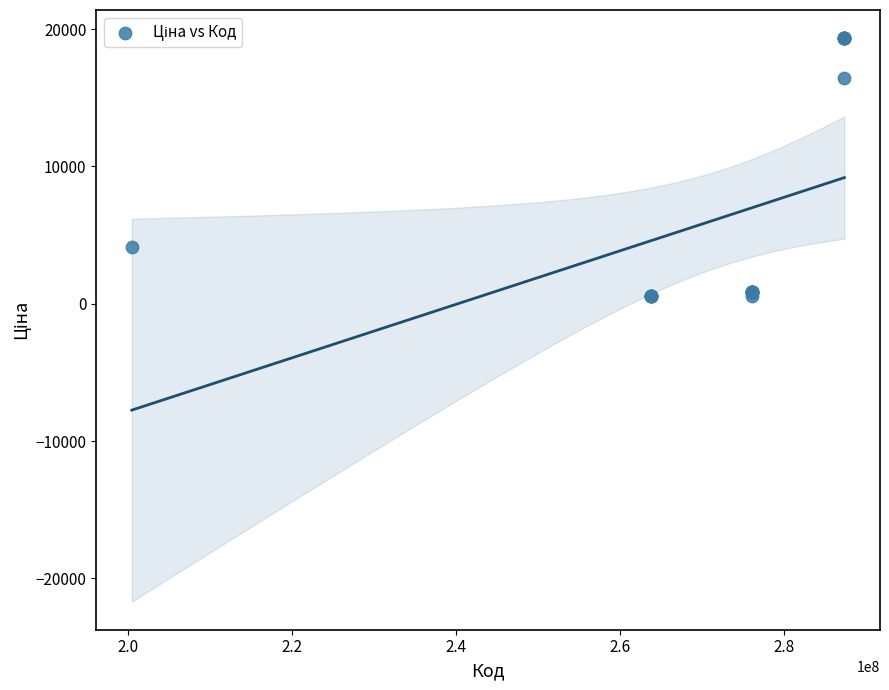

What Y value in the scatter plot is closest to 9938?

4161.8